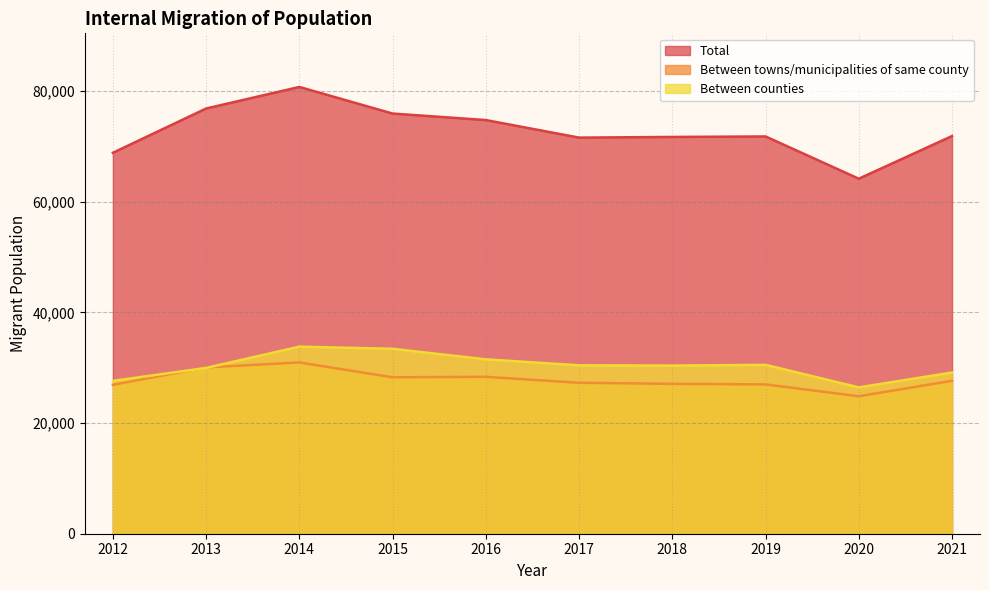

Which label corresponds to the largest value in the chart?

2014